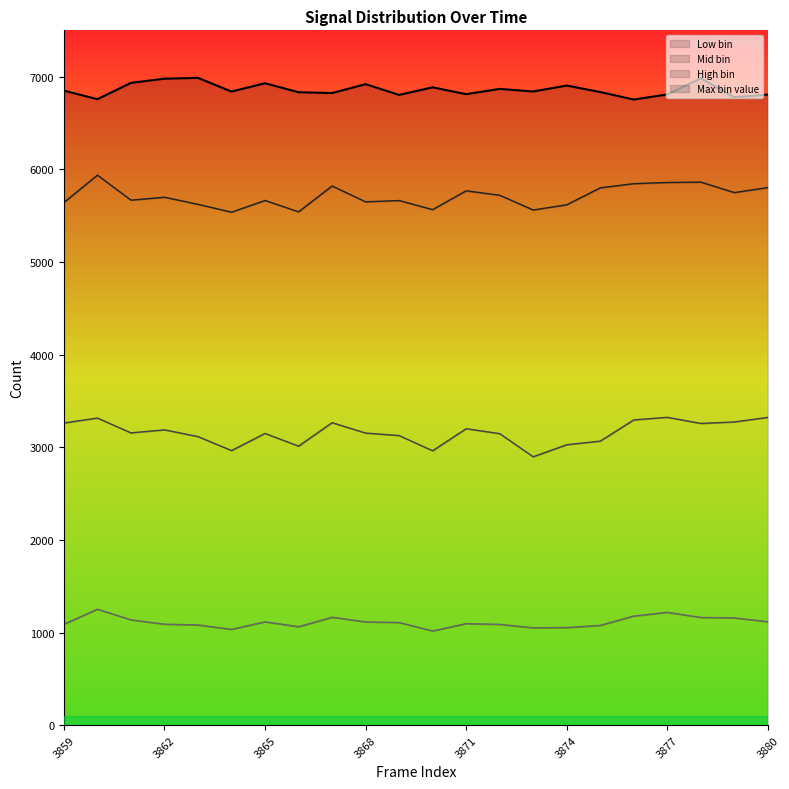

What is the spread (max minus min) of values at 3869?

5695